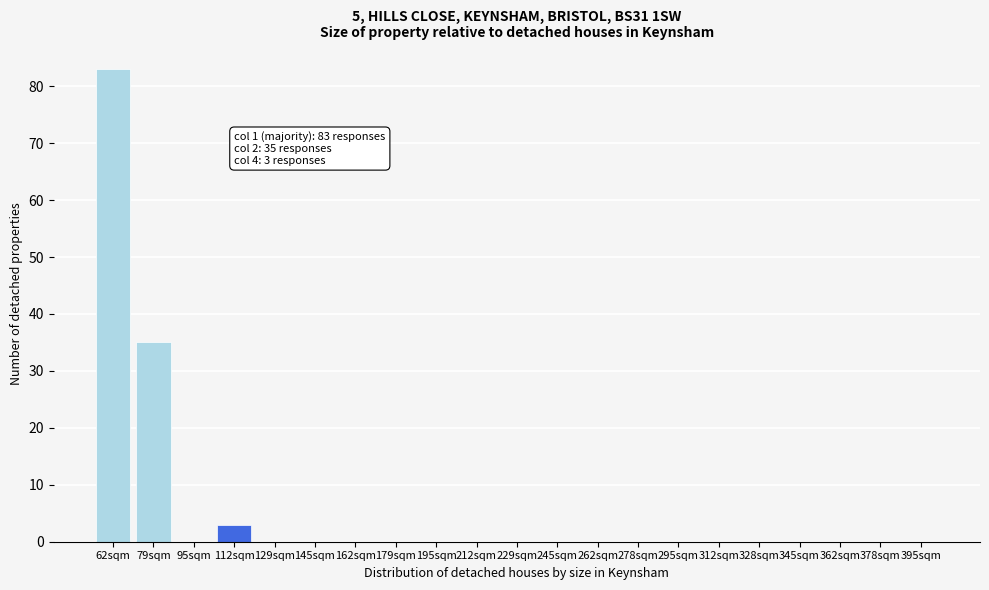

Reading right to left, extract all data points from this chart.

395sqm=0	378sqm=0	362sqm=0	345sqm=0	328sqm=0	312sqm=0	295sqm=0	278sqm=0	262sqm=0	245sqm=0	229sqm=0	212sqm=0	195sqm=0	179sqm=0	162sqm=0	145sqm=0	129sqm=0	112sqm=3	95sqm=0	79sqm=35	62sqm=83